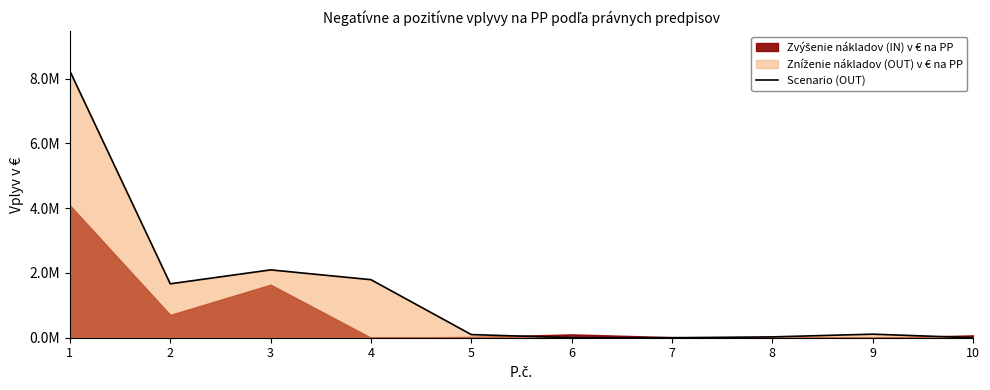

Reading left to right, transcribe all the data shown in this chart.

1=8232176.0	2=1665138.5	3=2094378.0	4=1792280.0	5=97529.0	6=0.0	7=0.0	8=25784.0	9=110003.0	10=0.0